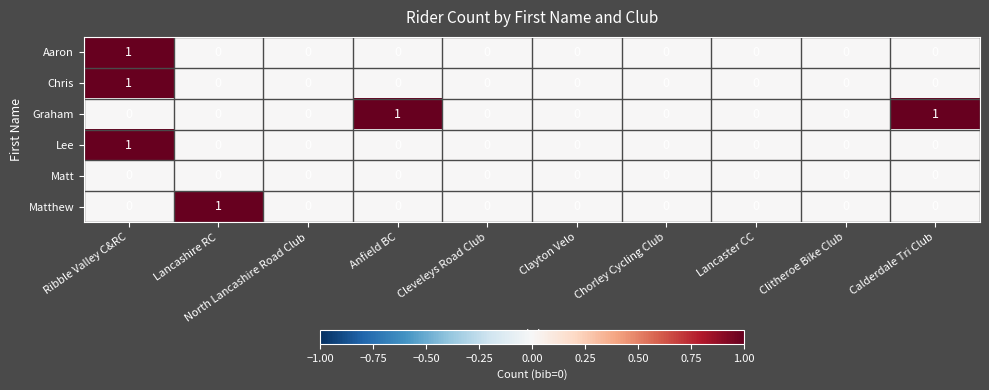

Which series changed the most between Anfield BC and Clayton Velo?

Graham